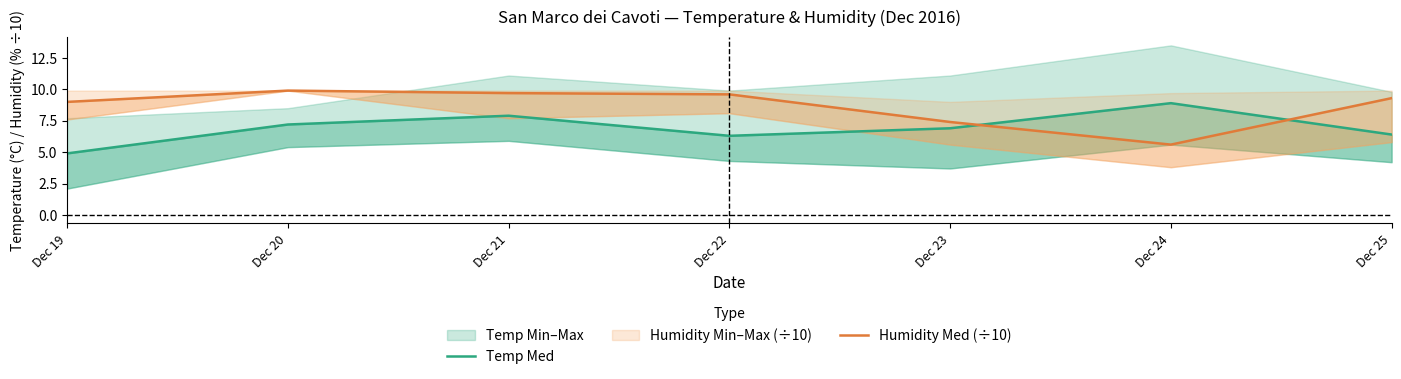

Between Dec 22 and Dec 25, which series saw the biggest shift?

Humidity Med (÷10)